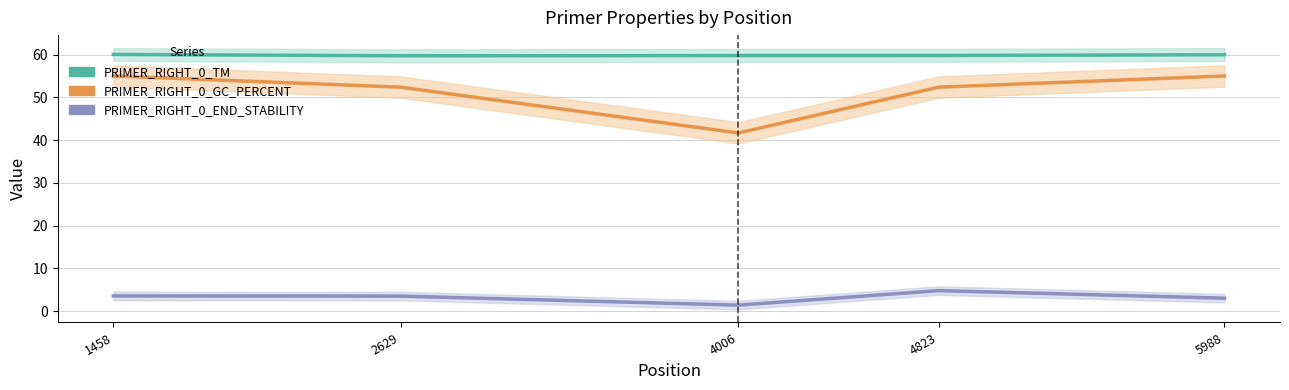

At 5988, list the series in order from smallest to largest.

PRIMER_RIGHT_0_END_STABILITY, PRIMER_RIGHT_0_GC_PERCENT, PRIMER_RIGHT_0_TM